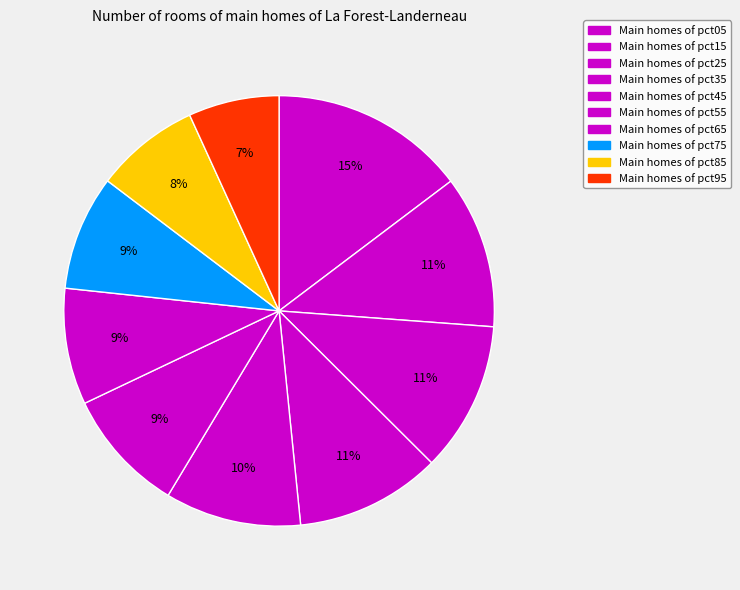

Is there a majority slice in this chart?

No